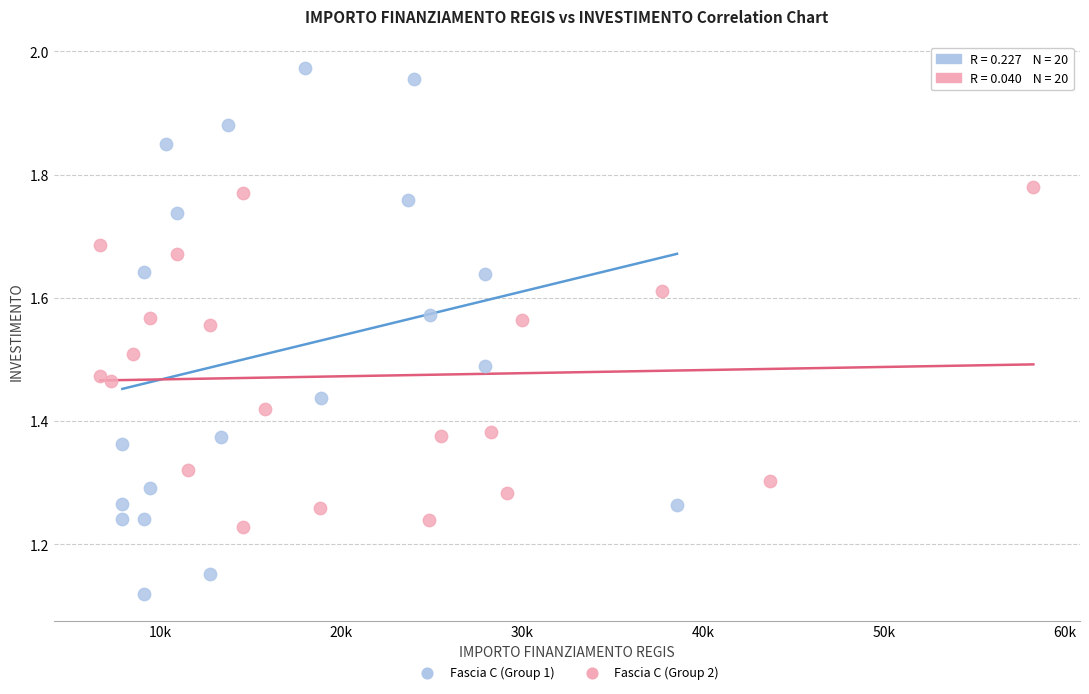

Which series has the largest Y range (max minus min)?

Fascia C (Group 1)